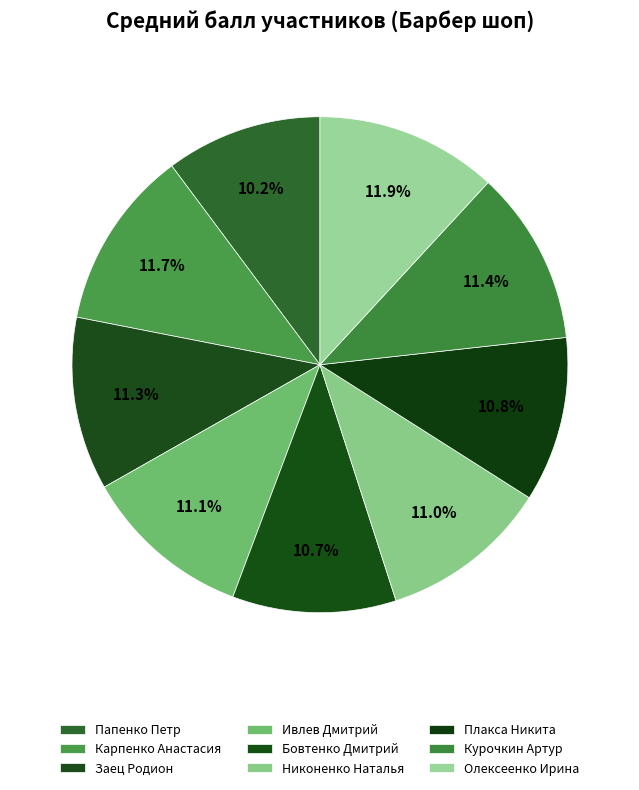

Approximately how many times larger is the value at Заец Родион compared to Ивлев Дмитрий?

1.0